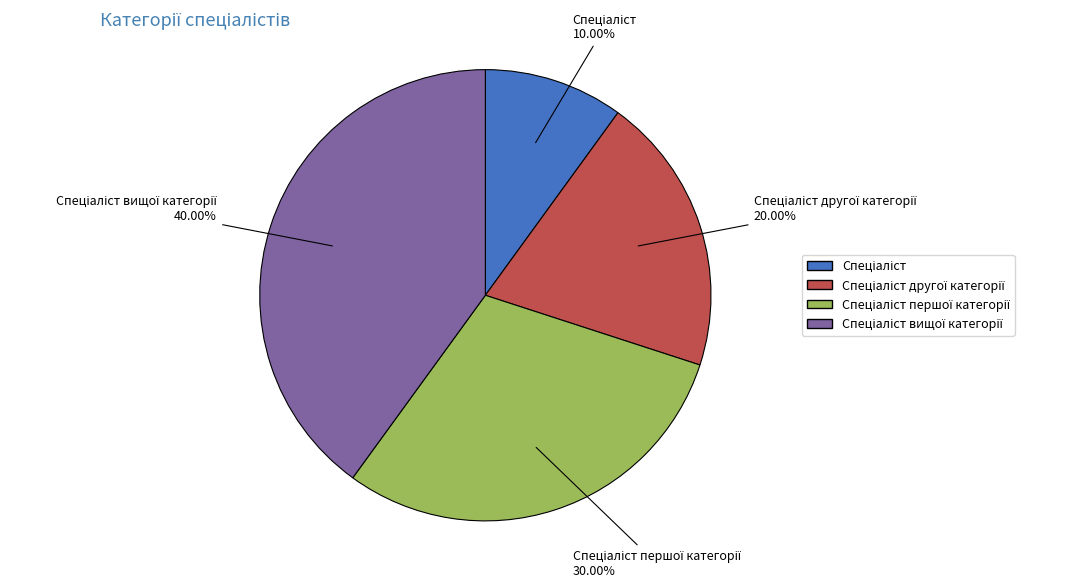

How many segments does this pie chart have?

4